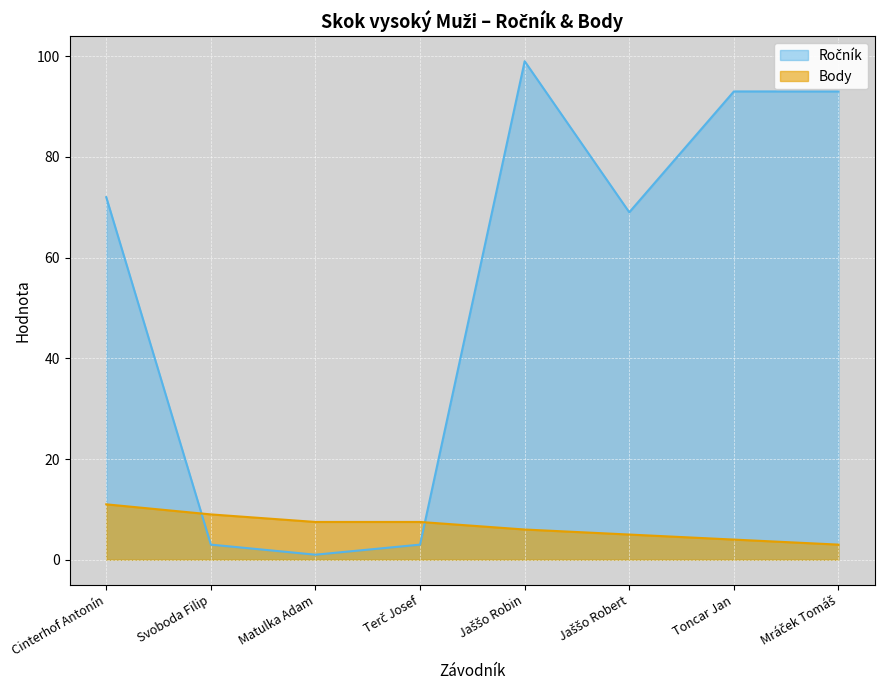

How many lines are shown in the chart?

2